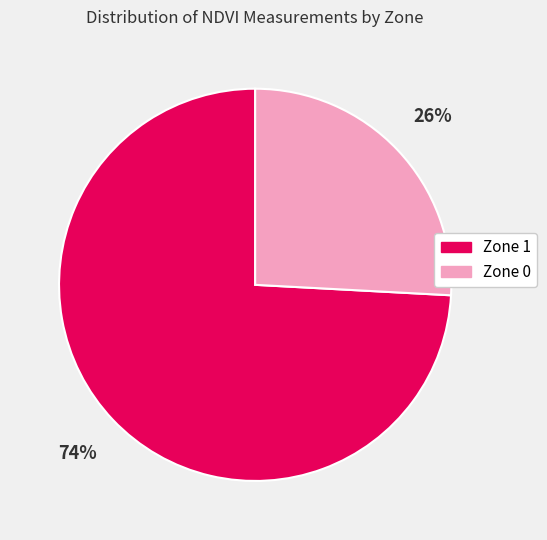

Is the sum of Zone 1 and Zone 0 greater than half?

Yes